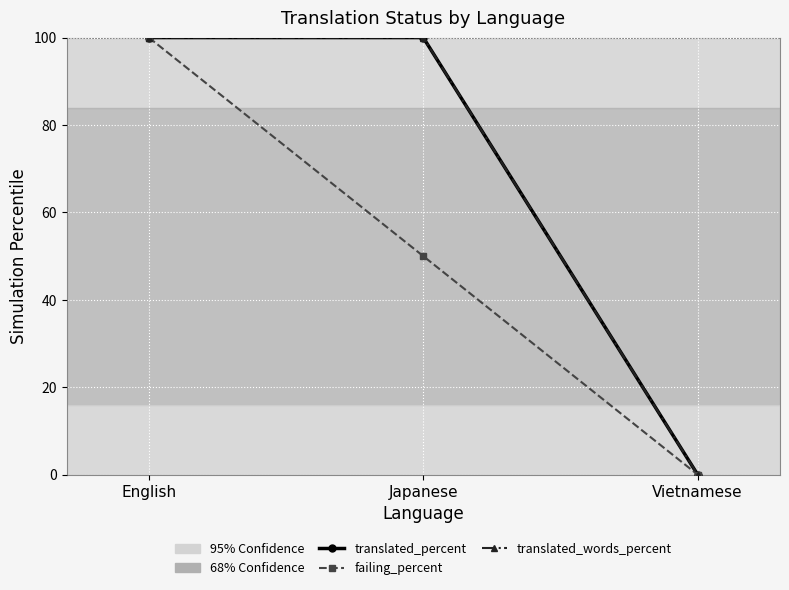

How many failing_percent values are between 0 and 100?

3